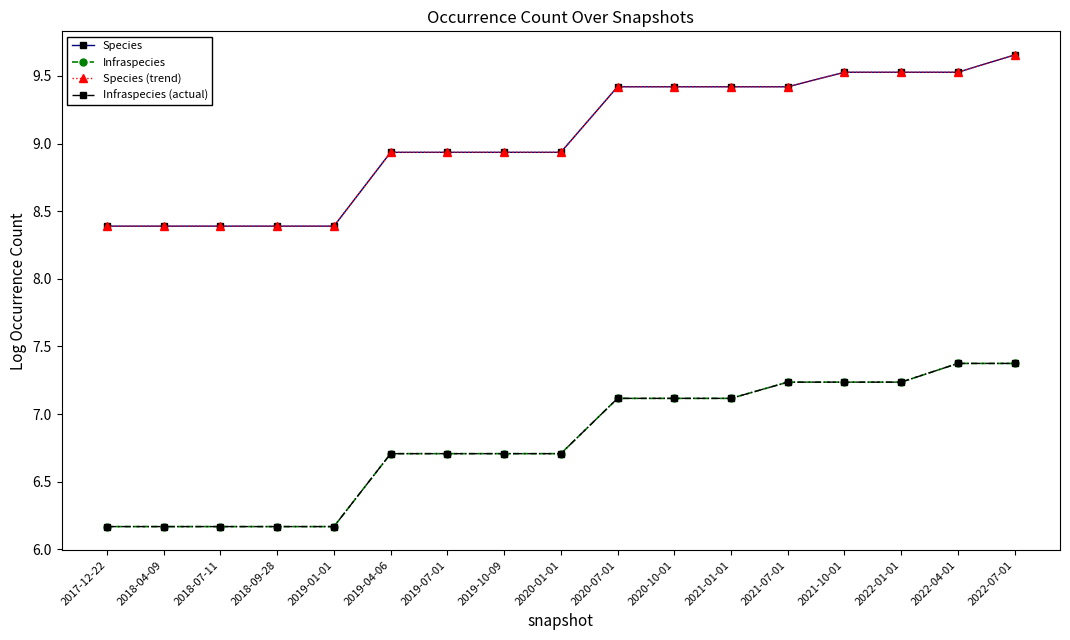

Which category has the highest value in the Species series?

2022-07-01